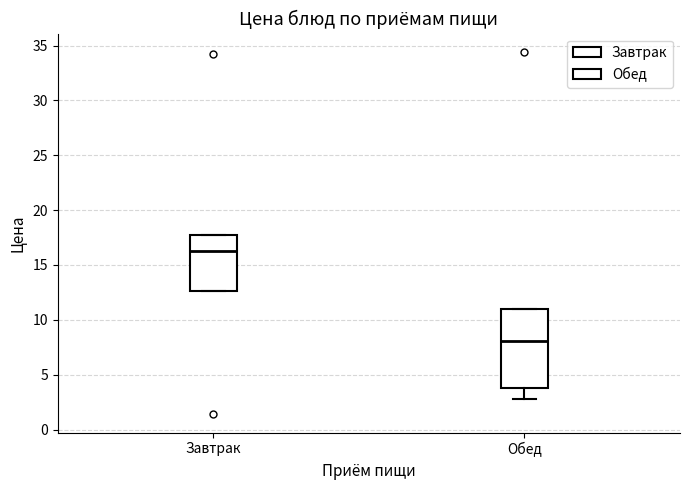

Which box's median line is the highest?

Завтрак